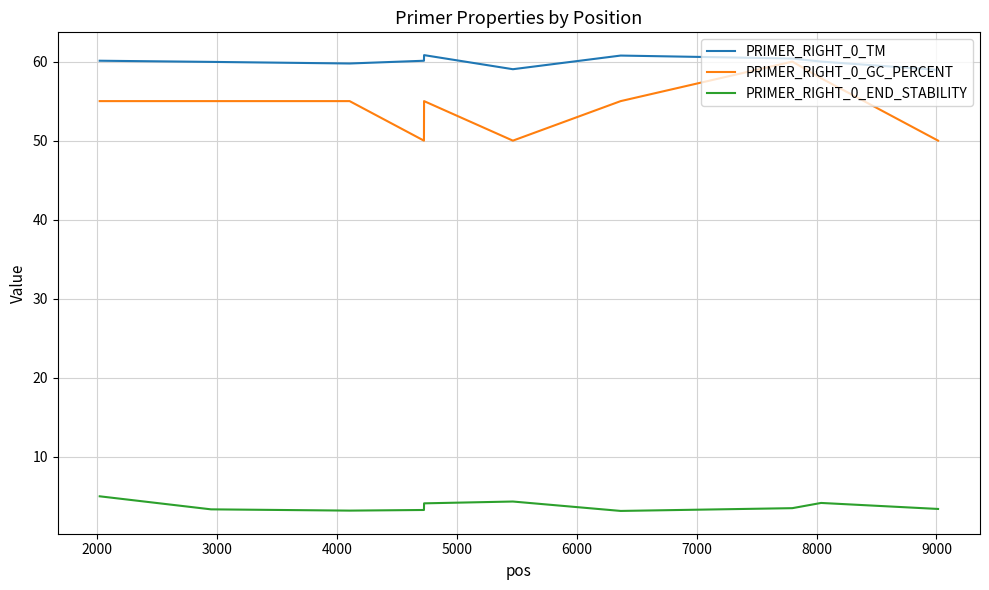

Which series has the largest total across all categories?

PRIMER_RIGHT_0_TM